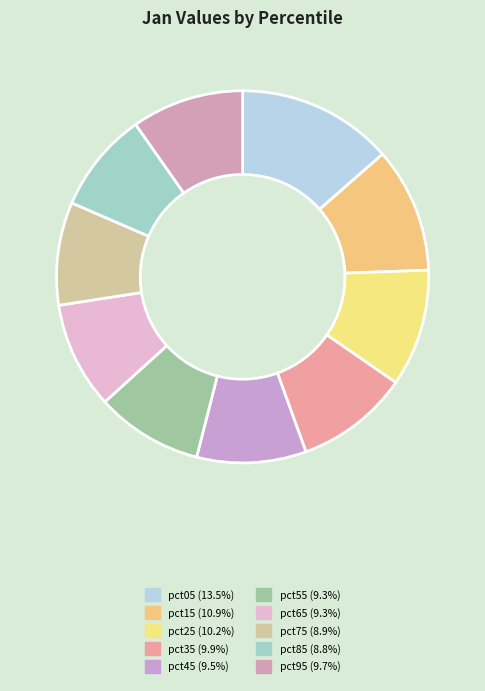

Combined, what portion of the pie is pct55 and pct45?

18.8%